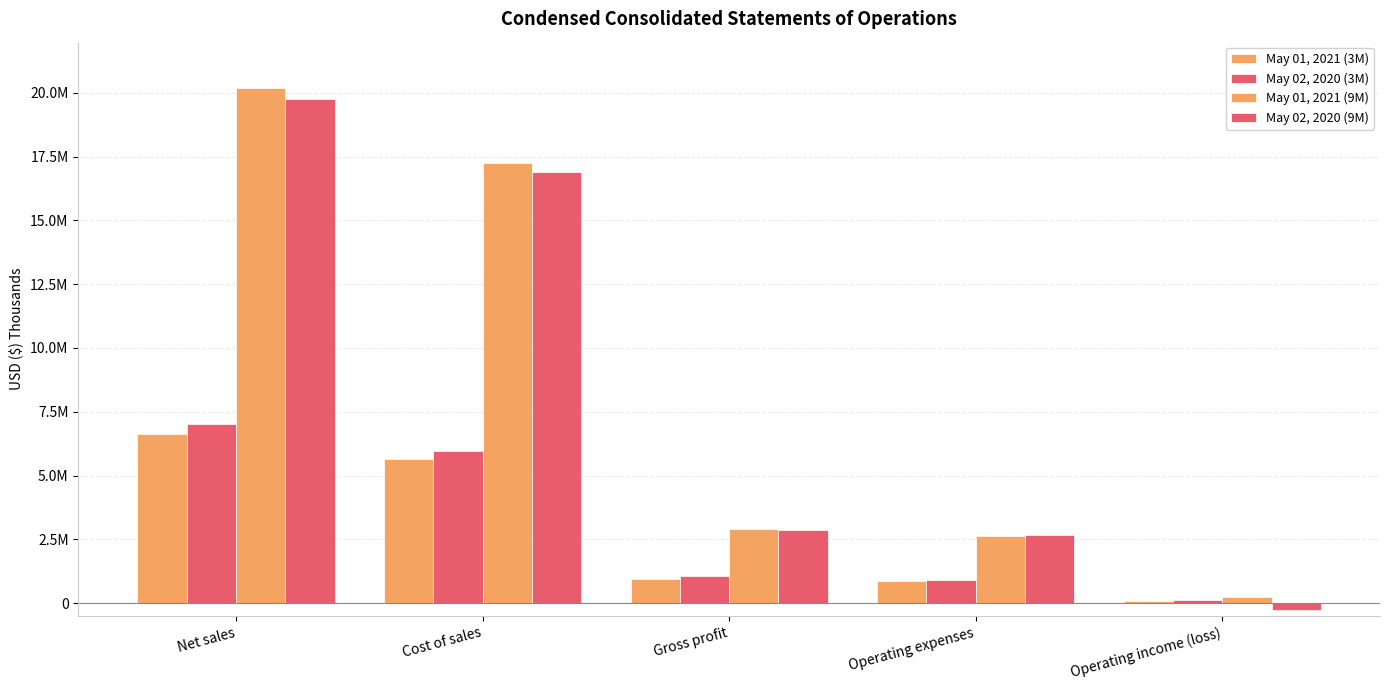

At how many categories does at least one series exceed 7875979?

2